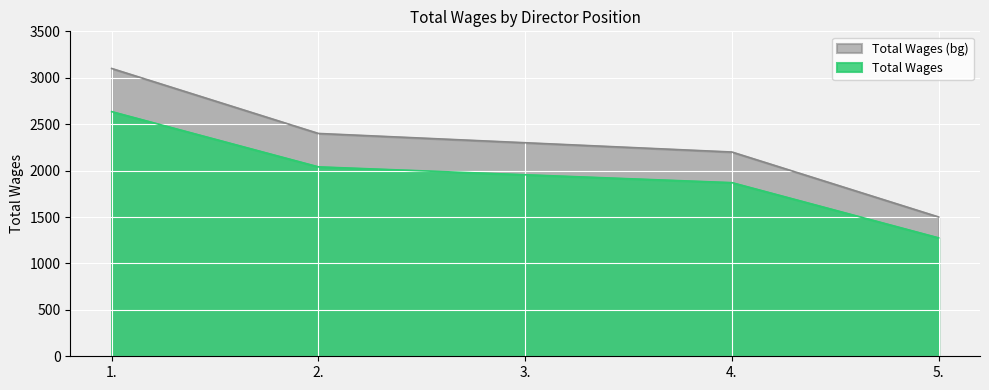

What is the value of the 4th point from the left?

2200